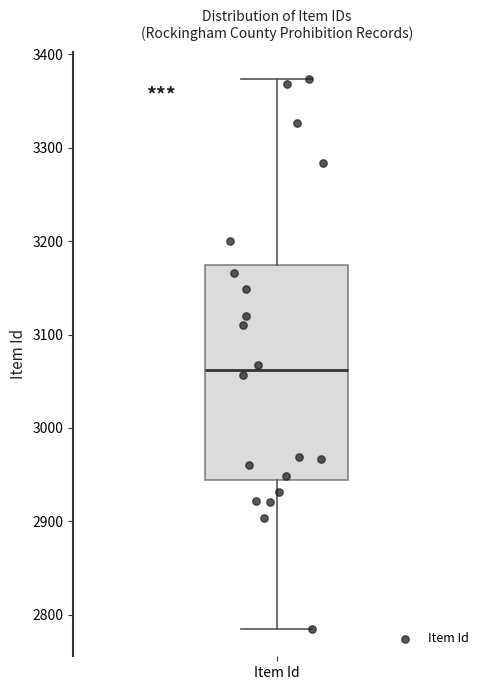

Read this box plot against the y-axis: the position of the median line, the range covered by the box, and the ends of both whiskers. The values are not printed on the chart, so give them approximately, as read against the axis.

median 3060, box 2940 to 3170, whiskers 2790 to 3370